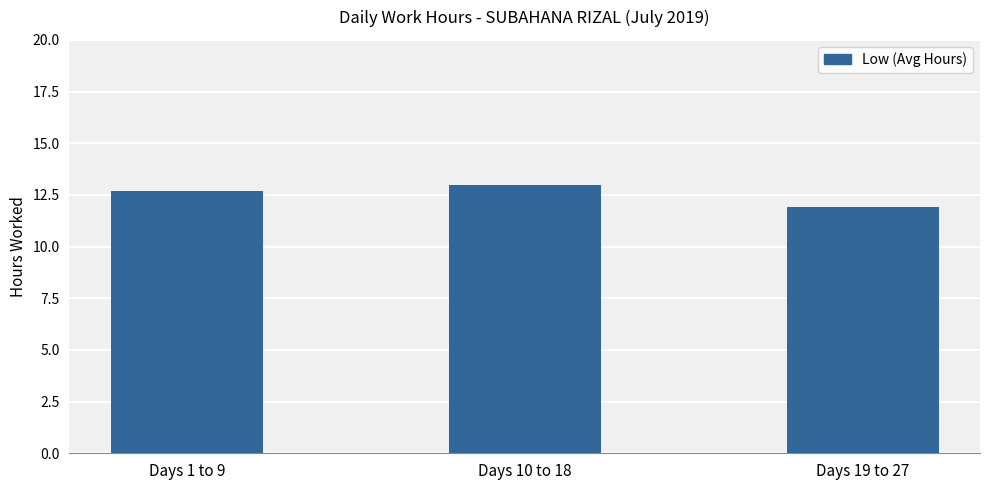

Rank the categories by value from lowest to highest.

Days 19 to 27, Days 1 to 9, Days 10 to 18